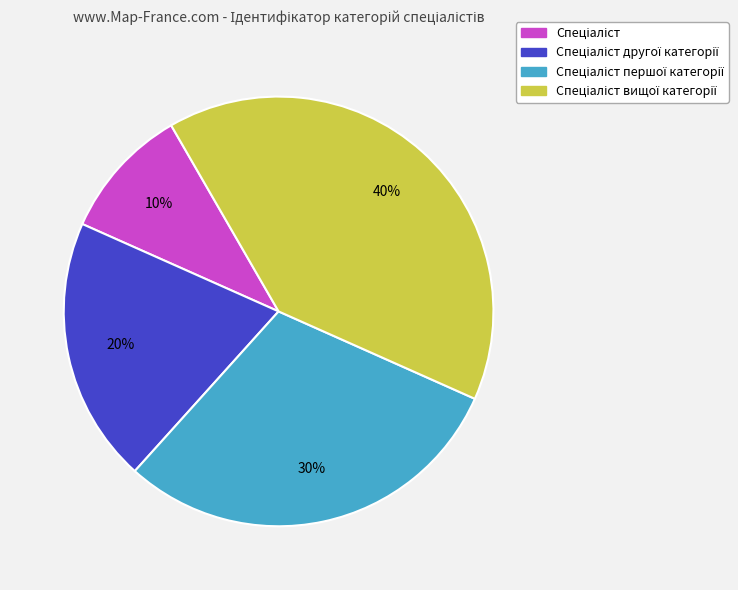

Is there a majority slice in this chart?

No